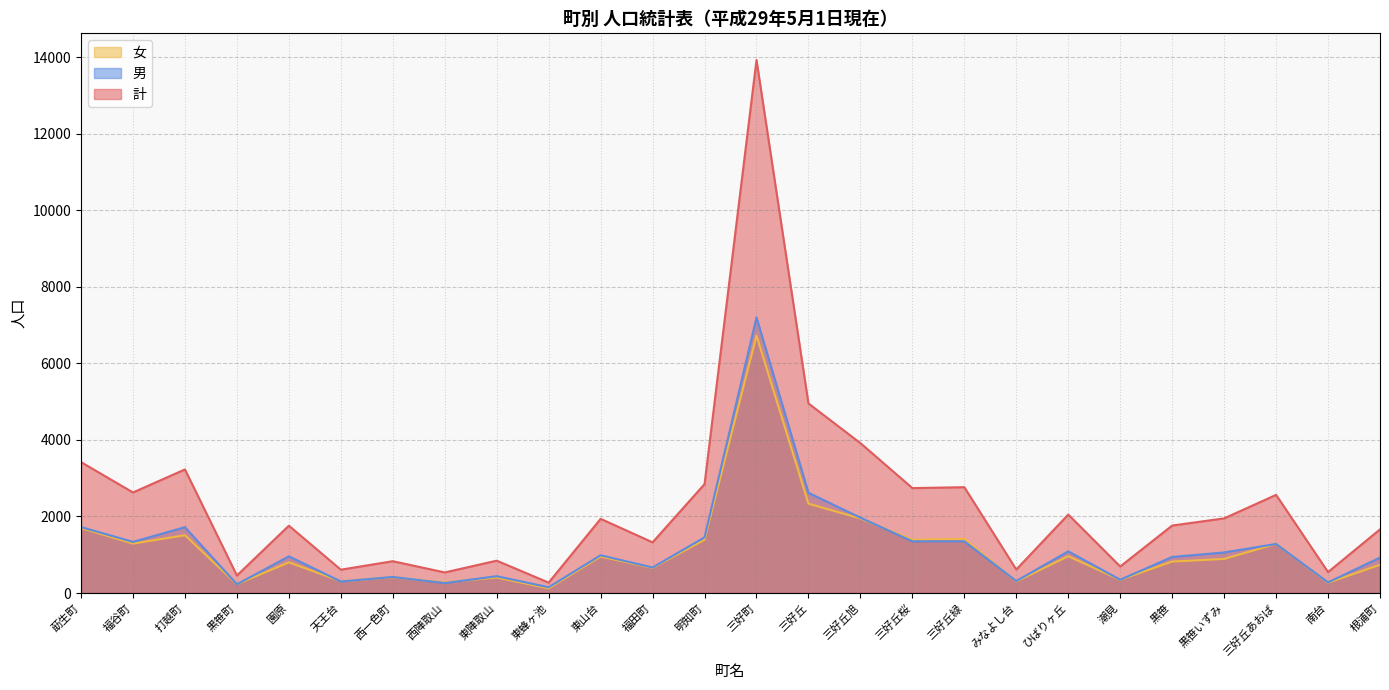

At which label does 女 first exceed 890?

莇生町